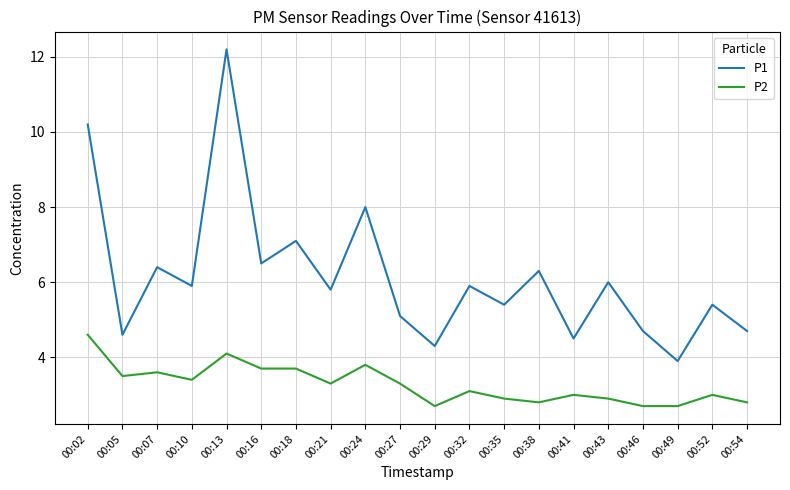

Is this an area chart (filled region under the line)?

No